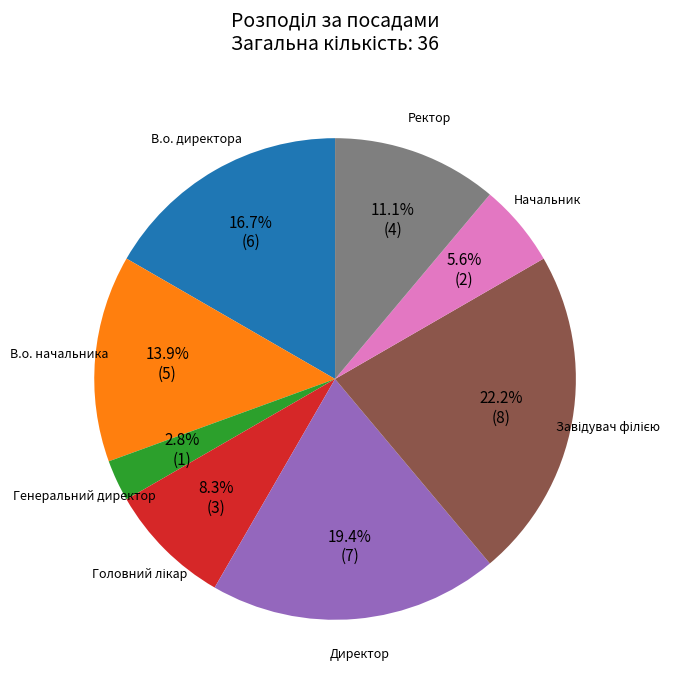

True or false: Ректор accounts for 11% of the total.

True